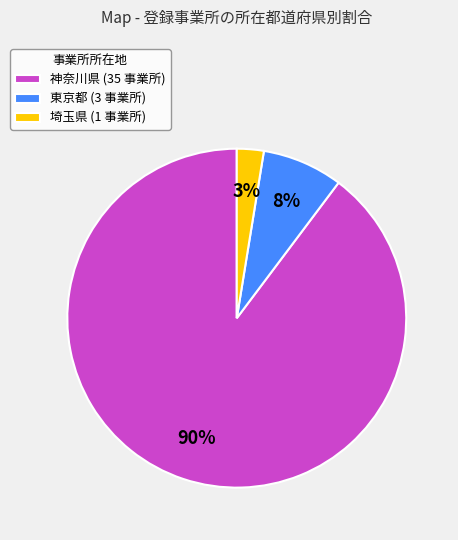

Do 神奈川県 (35 事業所) and 東京都 (3 事業所) together represent more than half of the pie?

Yes